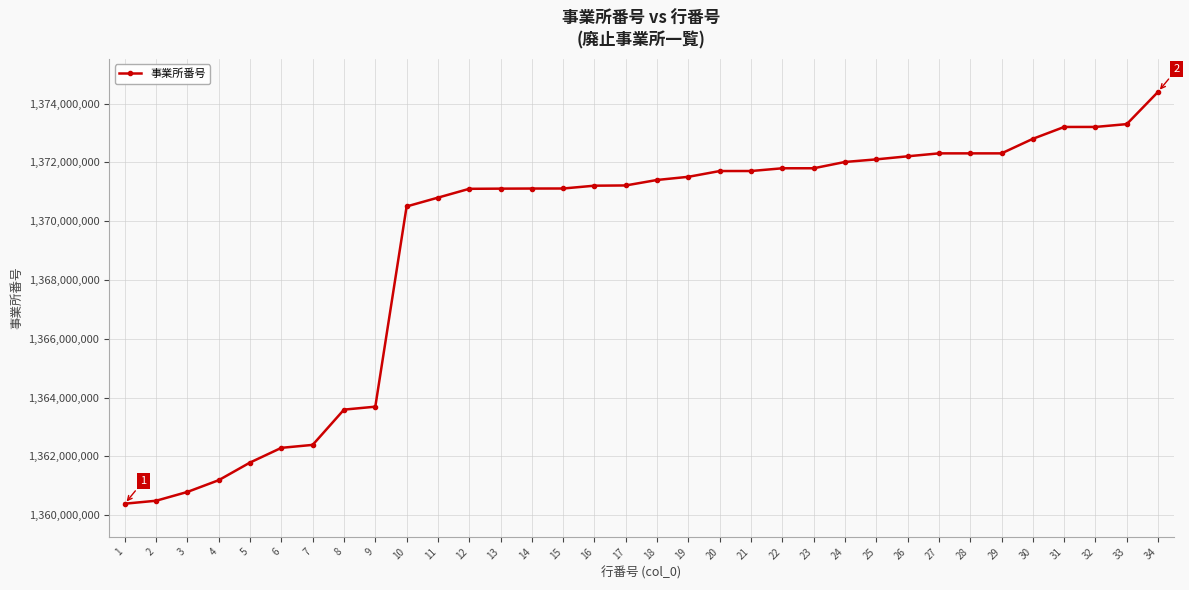

What is the difference between the maximum and minimum values?

14010727